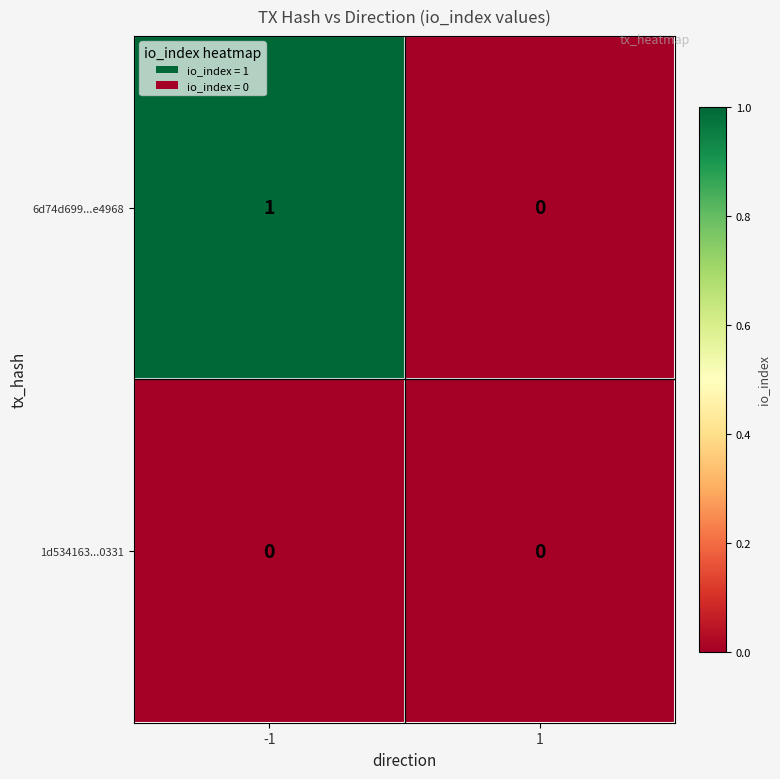

At which category is the sum across all series the highest?

-1